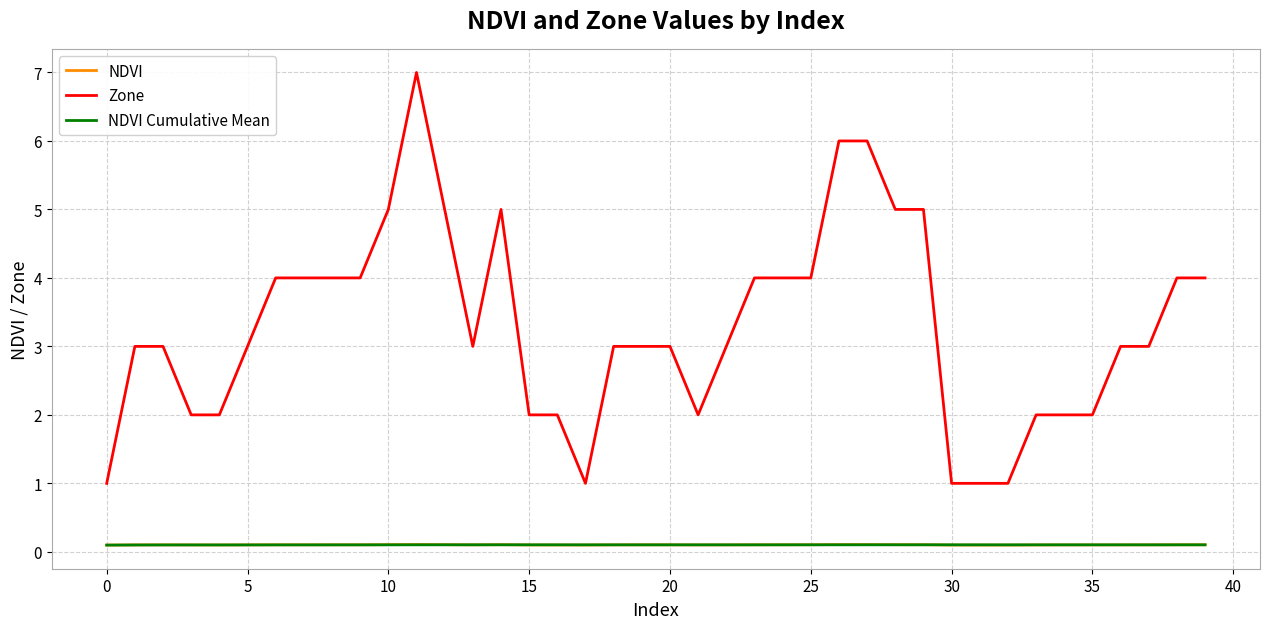

Which series has the widest spread of values?

Zone